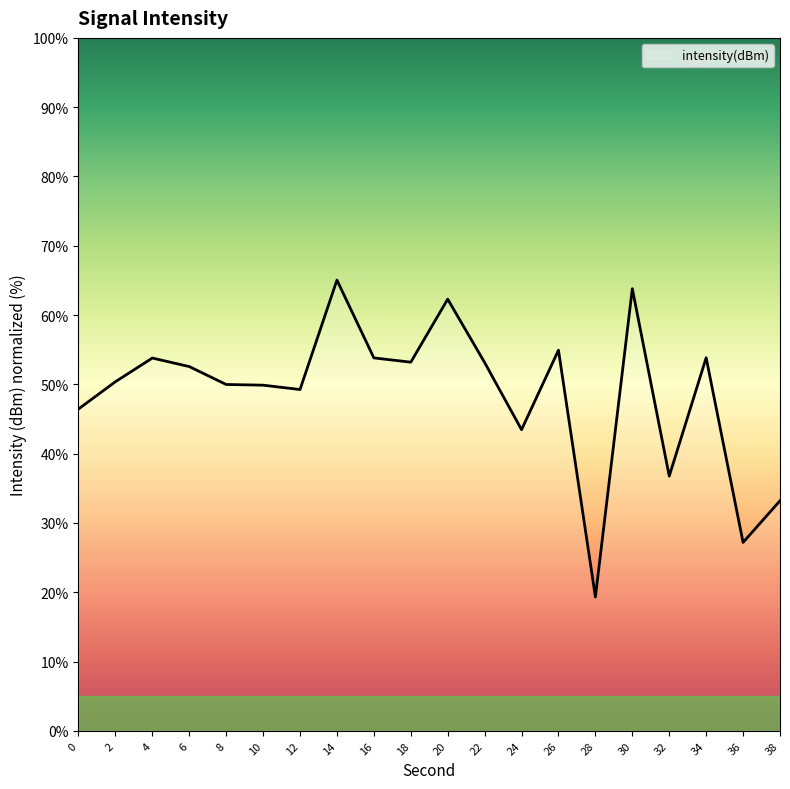

Is it true that the value at 32 is 36.8?

True